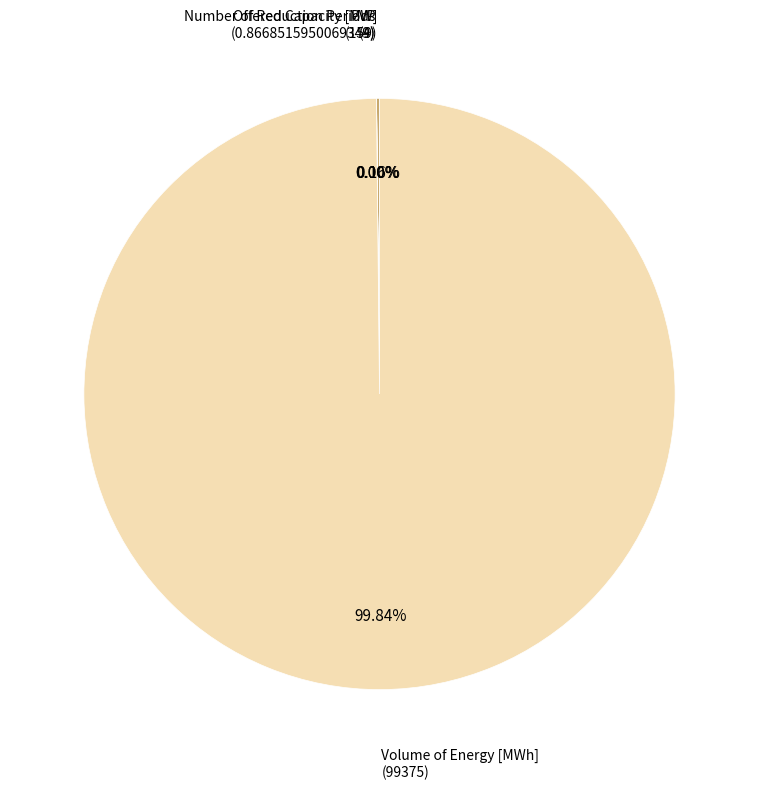

Does any single category account for the majority?

Yes